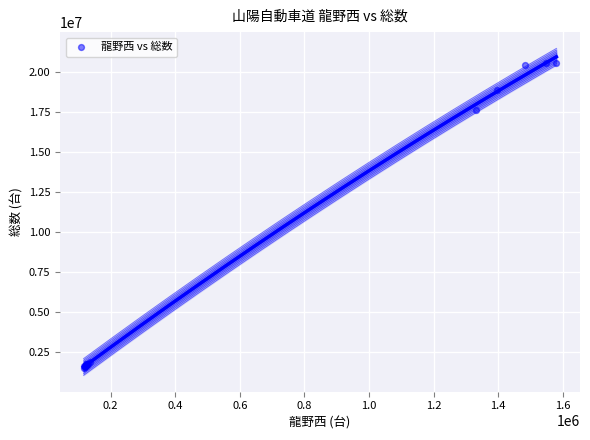

What Y value in the scatter plot is closest to 11058494?

17622080